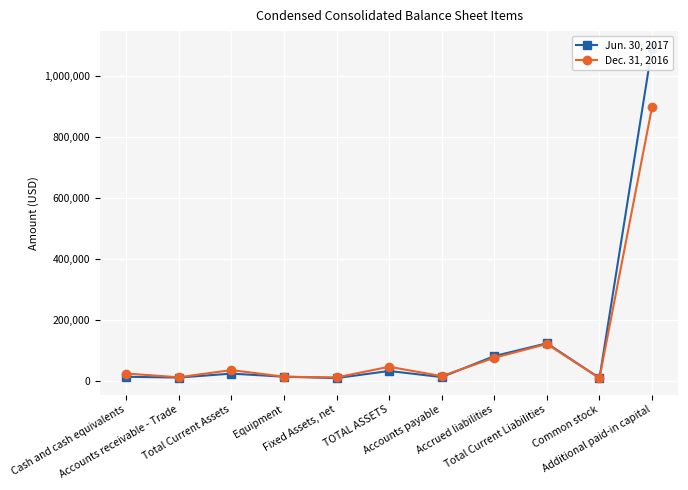

Which category has the highest value in the Dec. 31, 2016 series?

Additional paid-in capital